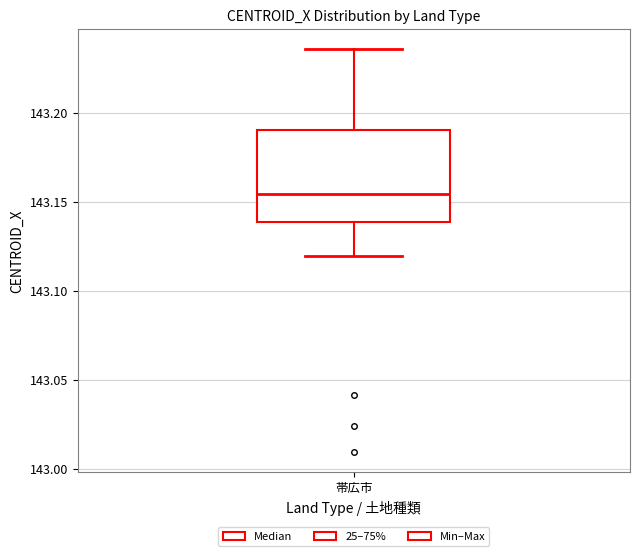

Read this box plot against the y-axis: the position of the median line, the range covered by the box, and the ends of both whiskers. The values are not printed on the chart, so give them approximately, as read against the axis.

median 143.155, box 143.140 to 143.190, whiskers 143.120 to 143.235